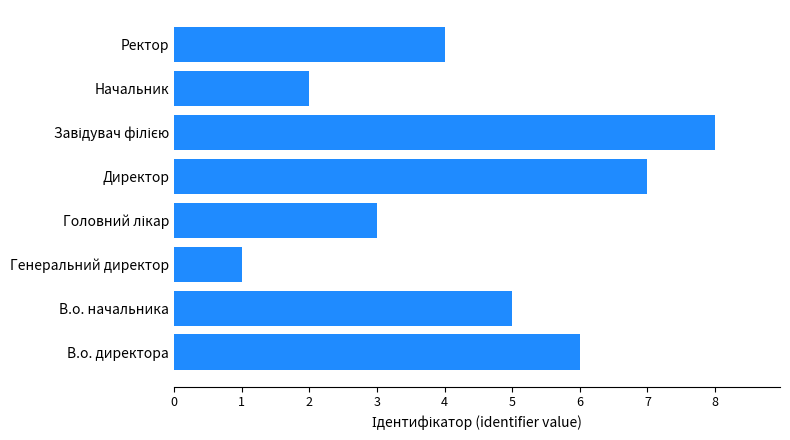

What is the change in value from Директор to Начальник?

-5